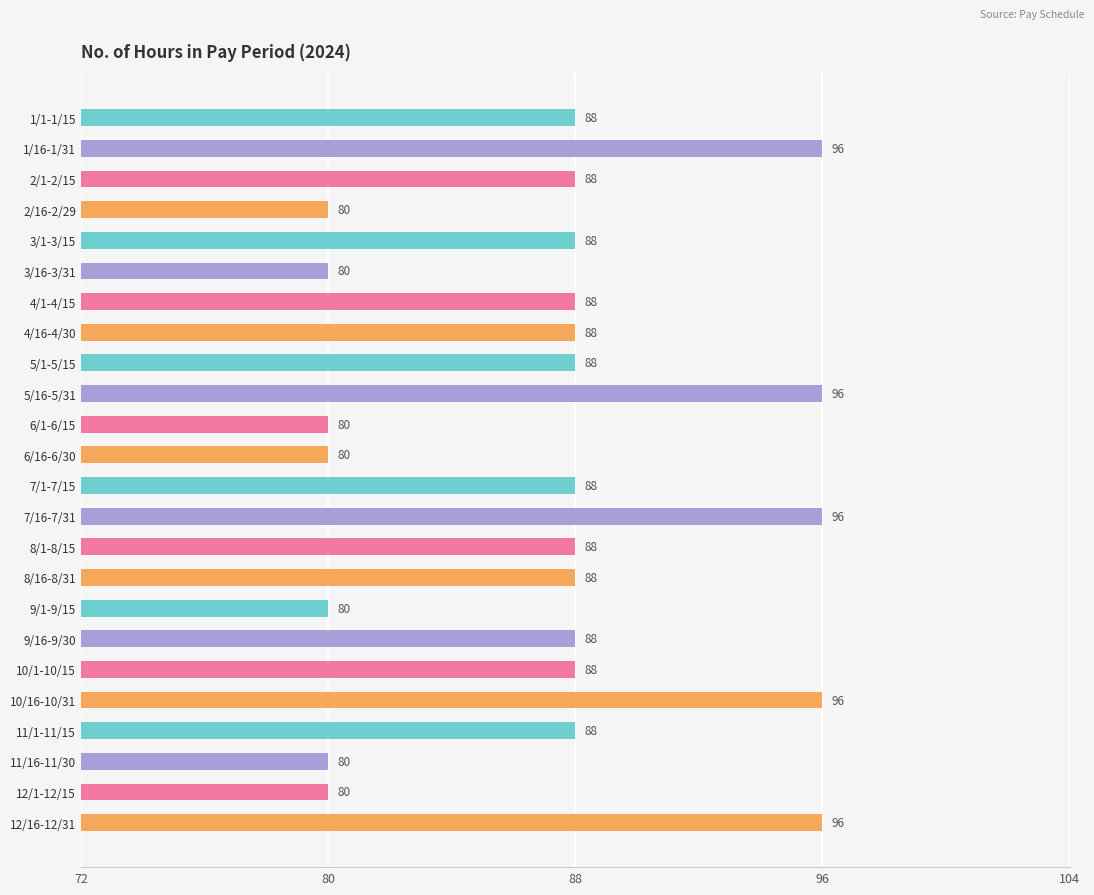

What is the sum of the values at 8/16-8/31 and 10/16-10/31?

184